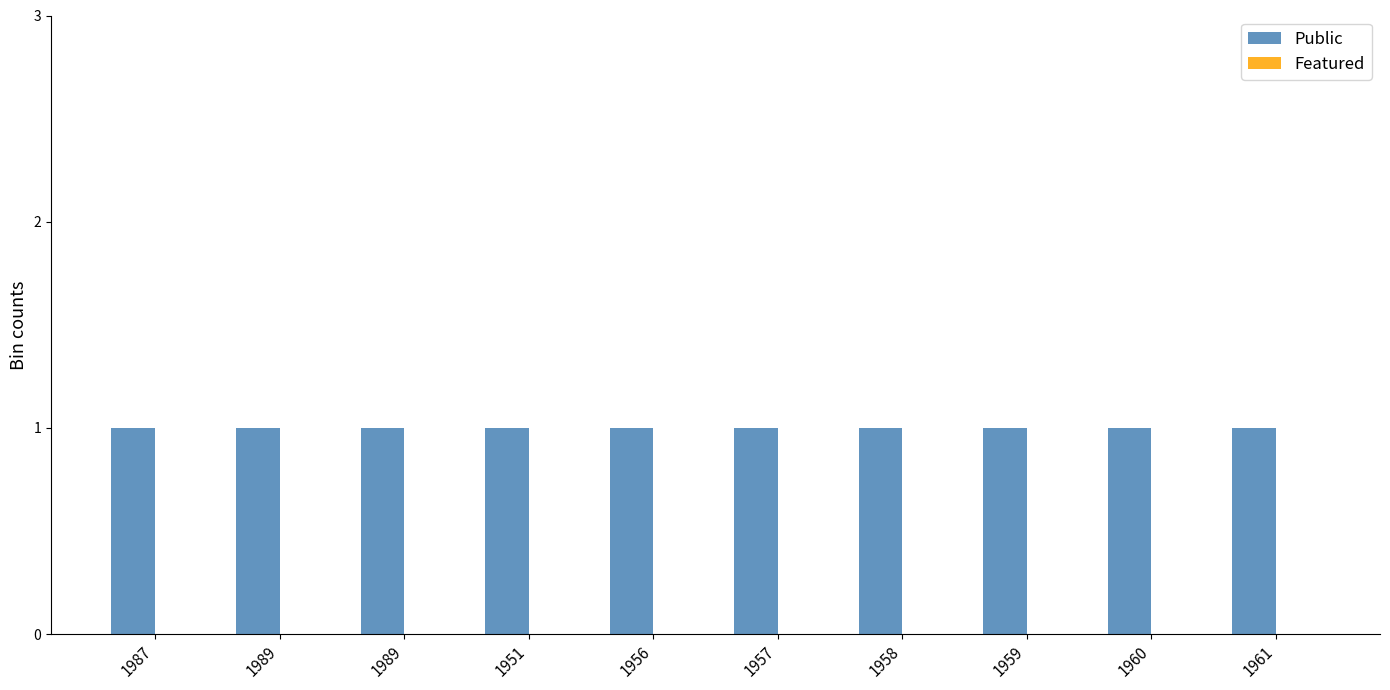

What is the spread (max minus min) of values at 1960?

1